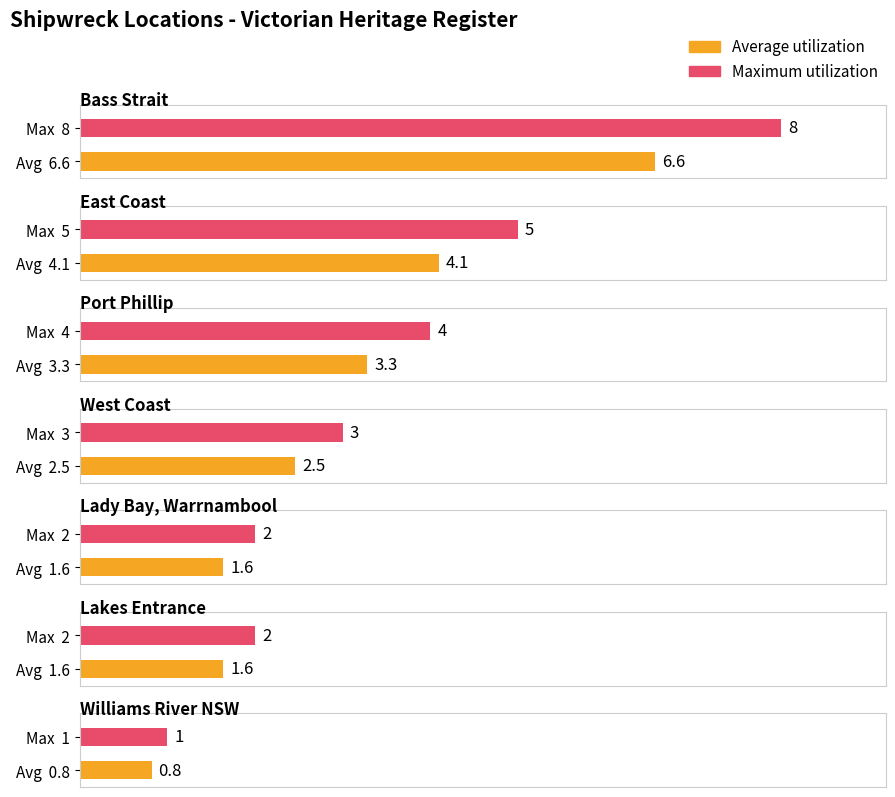

Are the bars horizontal?

Yes